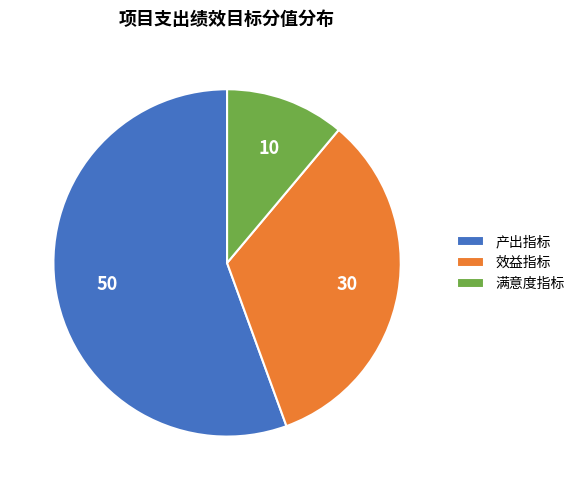

Which has a higher value, 产出指标 or 效益指标?

产出指标